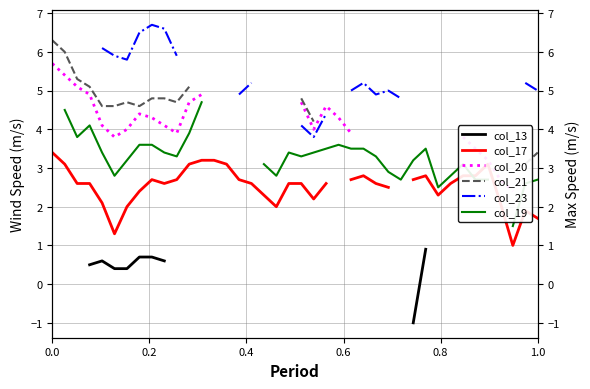

At how many categories does at least one series exceed 2?

40